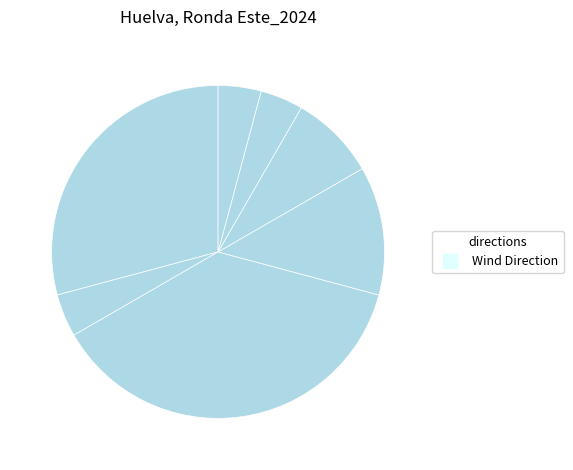

Which slice is the smallest?

Calma